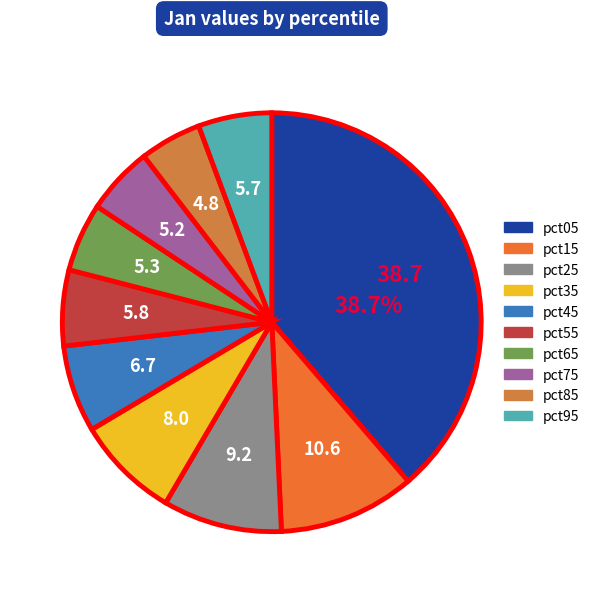

The pct35 slice represents 19% of the pie. True or false?

False